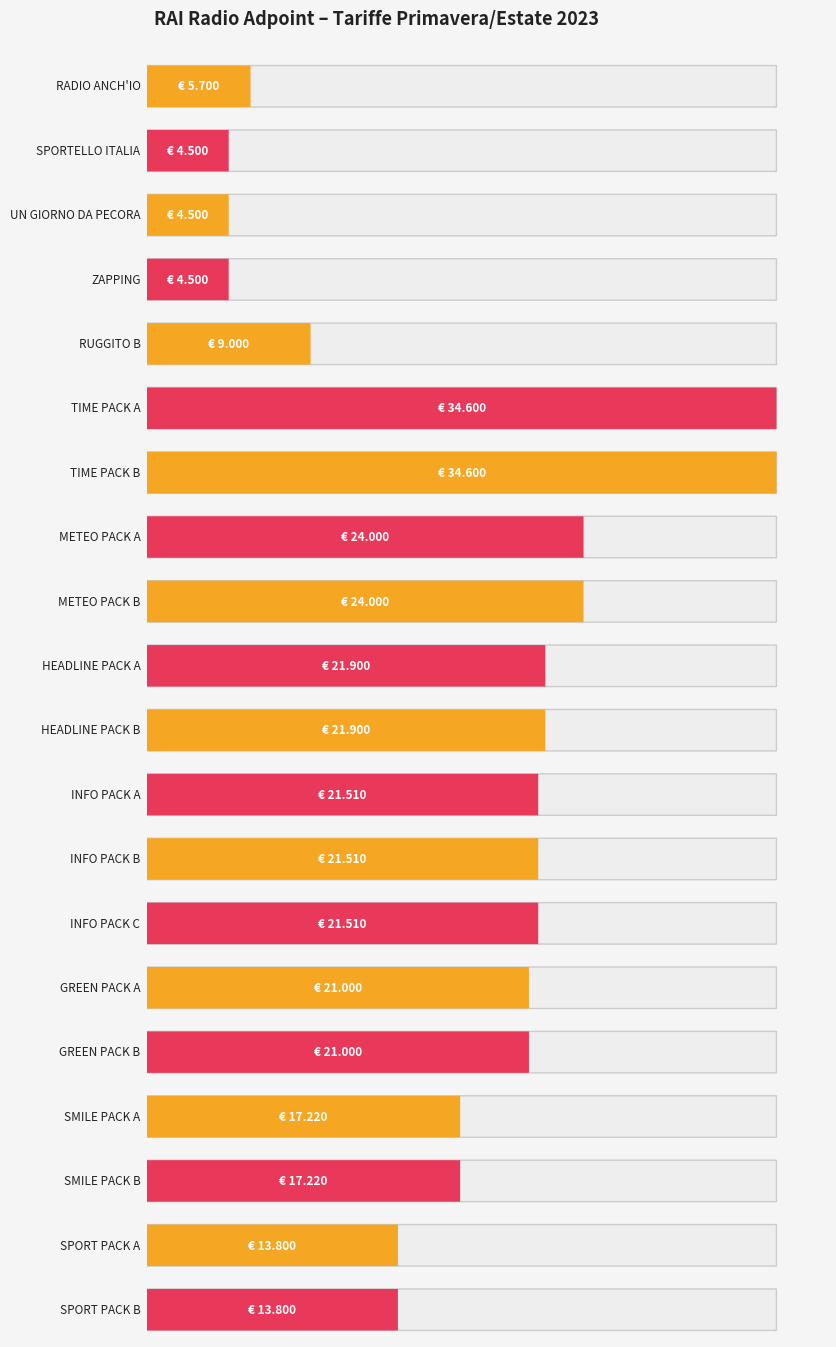

What is the sum of all values?

357770